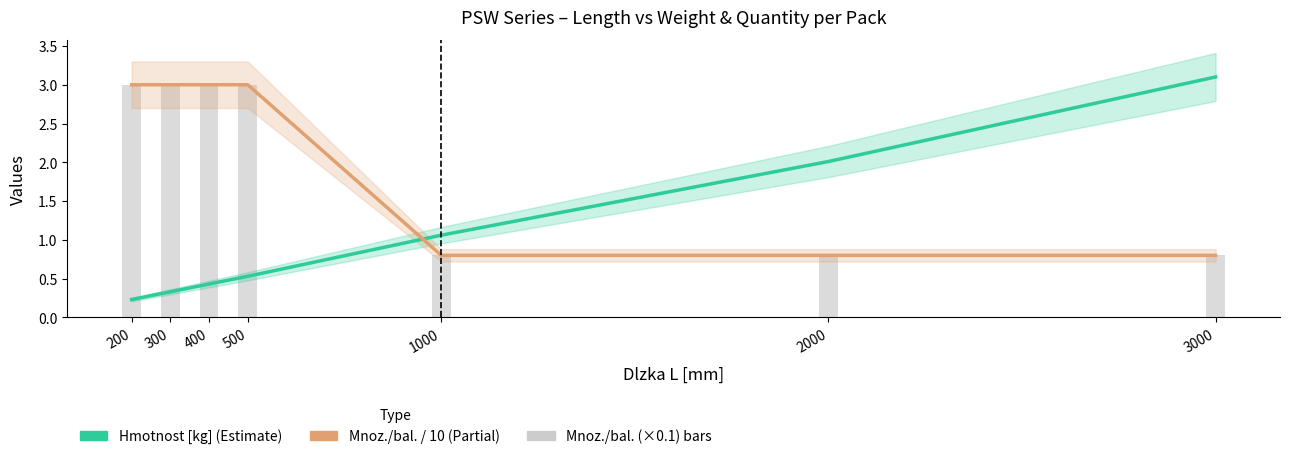

What is the total value across all series at 300?

6.3